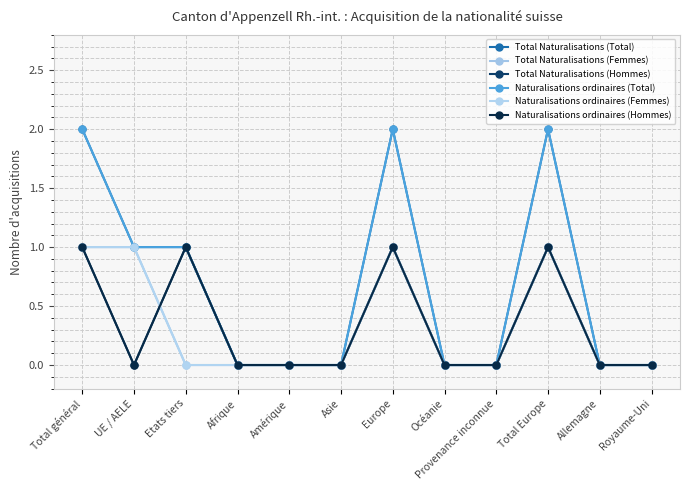

At which label is Total Naturalisations (Femmes) closest to 0?

Etats tiers